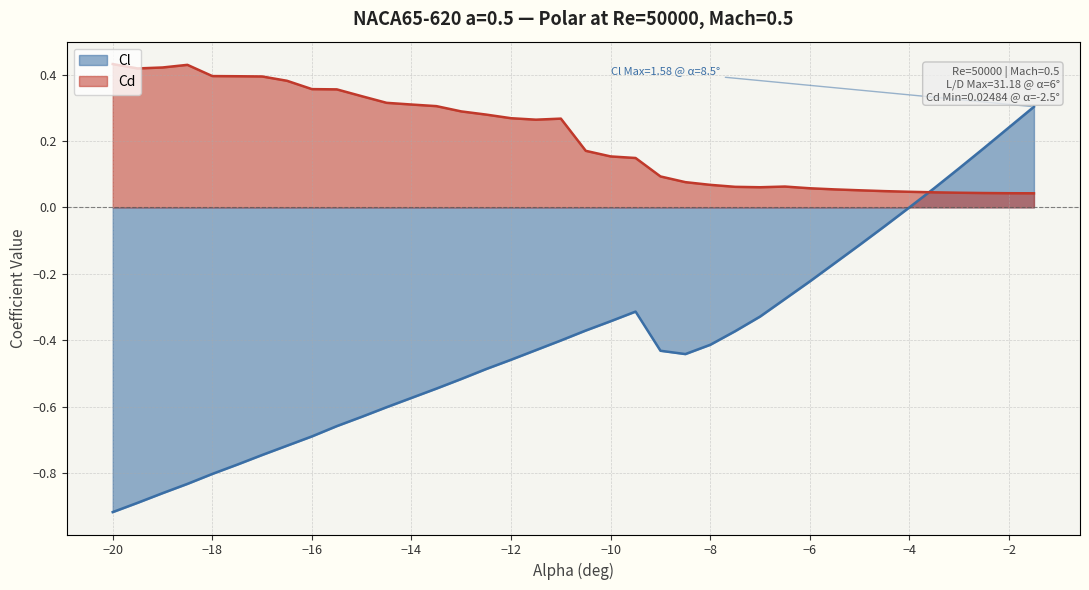

Which series has the largest total across all categories?

Cd